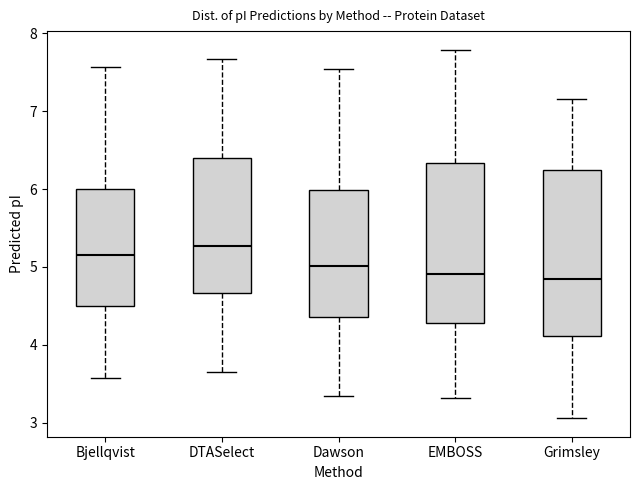

Where does the upper whisker of the box for EMBOSS end on the y-axis? The values are not printed on the chart, so give them approximately, as read against the axis.

7.8